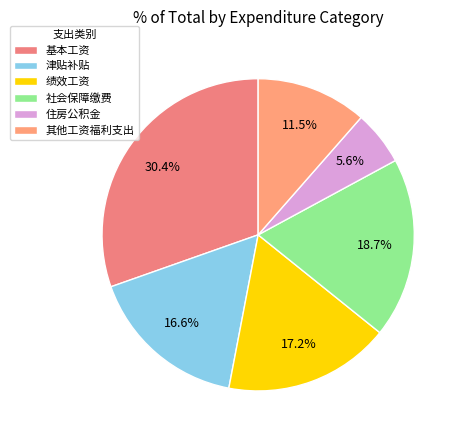

What is the largest slice in the pie chart?

基本工资